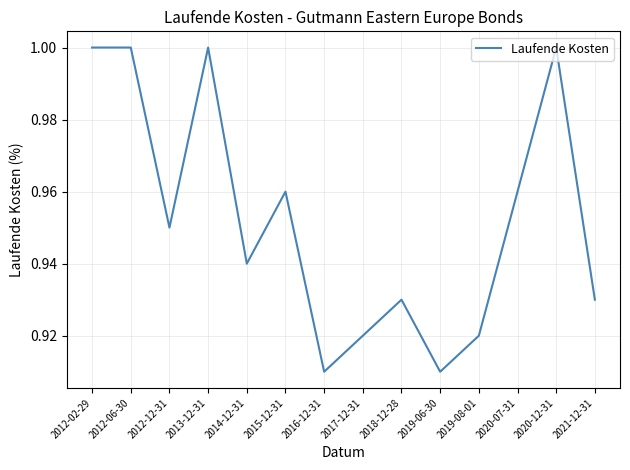

What is the sum of all values?

13.3